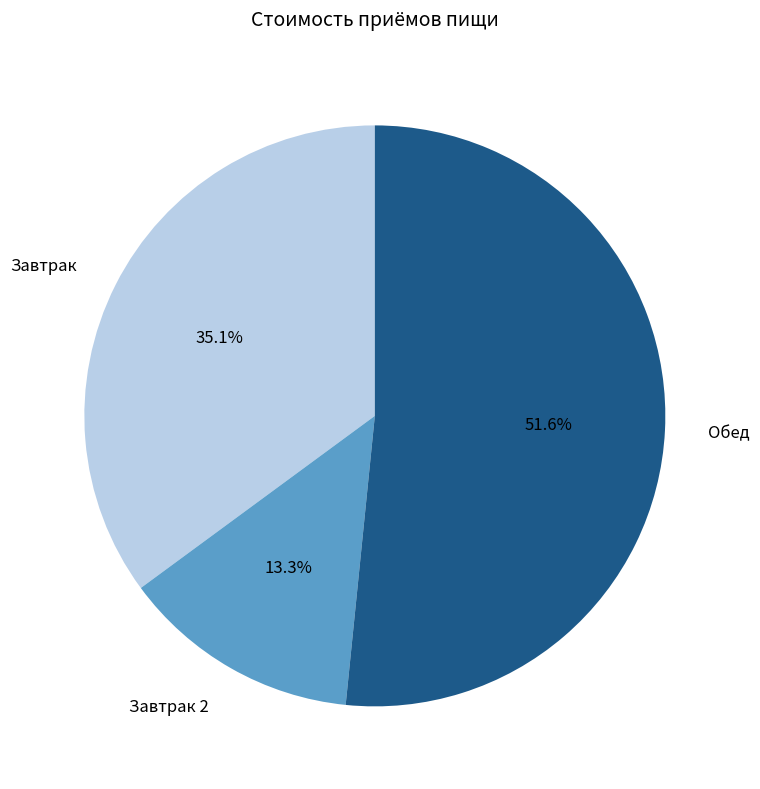

Is it true that Завтрак 2 is 13% of the pie?

True